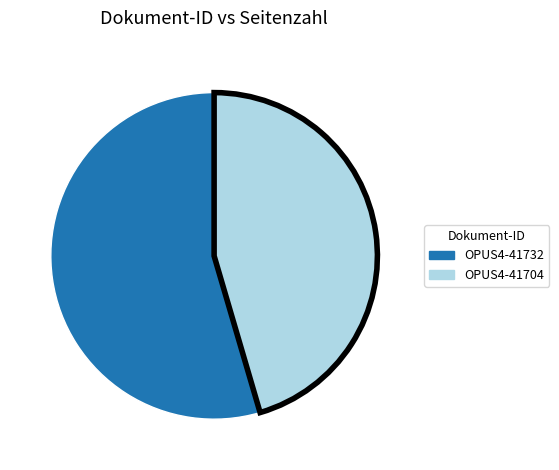

Do OPUS4-41704 and OPUS4-41732 together represent more than half of the pie?

Yes